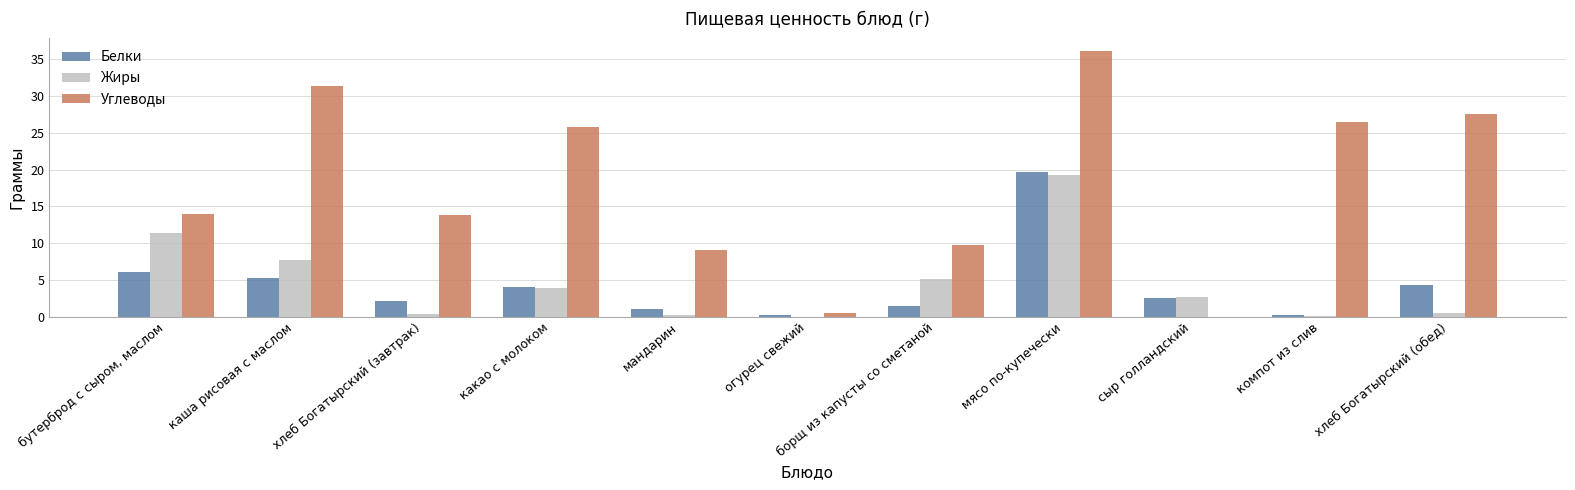

The Белки series shows 5.2 at каша рисовая с маслом. True or false?

True